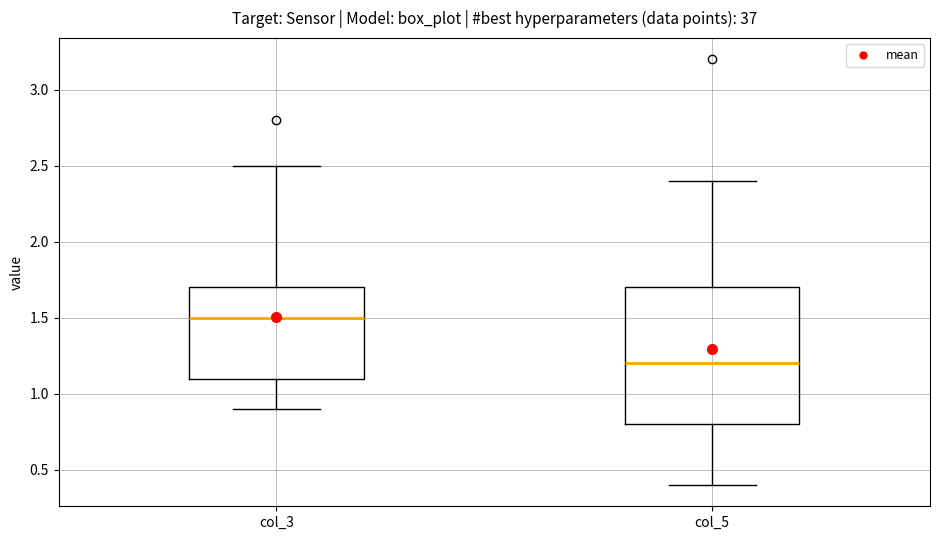

Comparing the boxes themselves (not the whiskers), which one is the tallest?

col_5